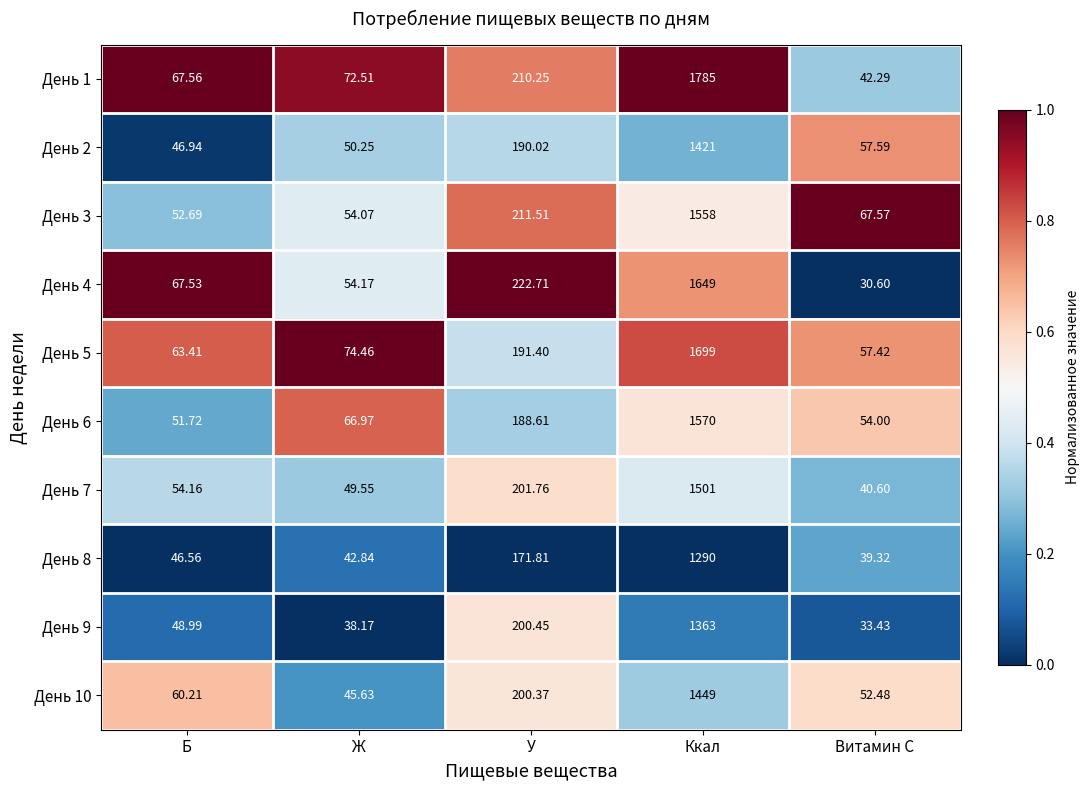

Where does the День 3 series first go above 67?

У